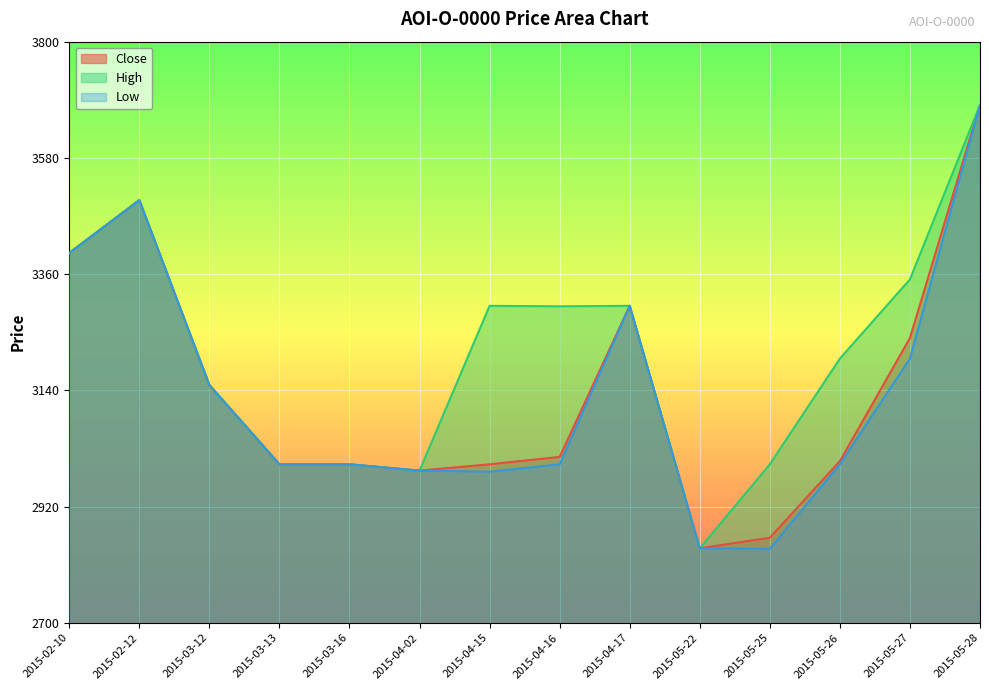

Is the value of Close at 2015-05-22 greater than the value of High at 2015-02-12?

No